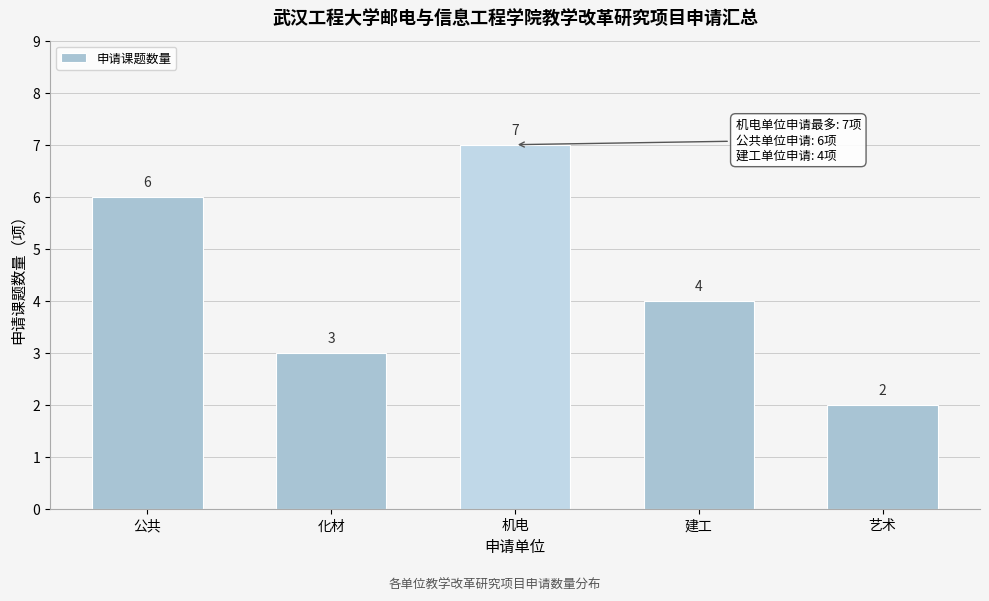

Reading left to right, extract all data points from this chart.

公共=6	化材=3	机电=7	建工=4	艺术=2